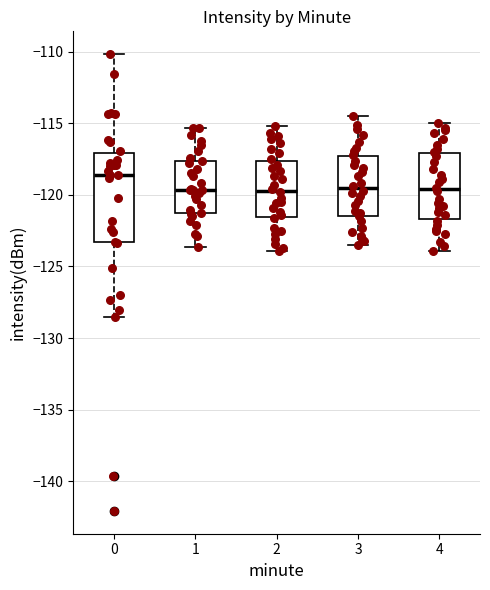

Reading left to right, read every box against the y-axis: the position of its median line, the range the box covers, and the ends of its whiskers. The values are not printed on the chart, so give them approximately, as read against the axis.

0: median -118.5, box -123.5 to -117.0, whiskers -128.5 to -110.0
1: median -119.5, box -121.0 to -117.5, whiskers -123.5 to -115.5
2: median -119.5, box -121.5 to -117.5, whiskers -124.0 to -115.0
3: median -119.5, box -121.5 to -117.5, whiskers -123.5 to -114.5
4: median -119.5, box -121.5 to -117.0, whiskers -124.0 to -115.0